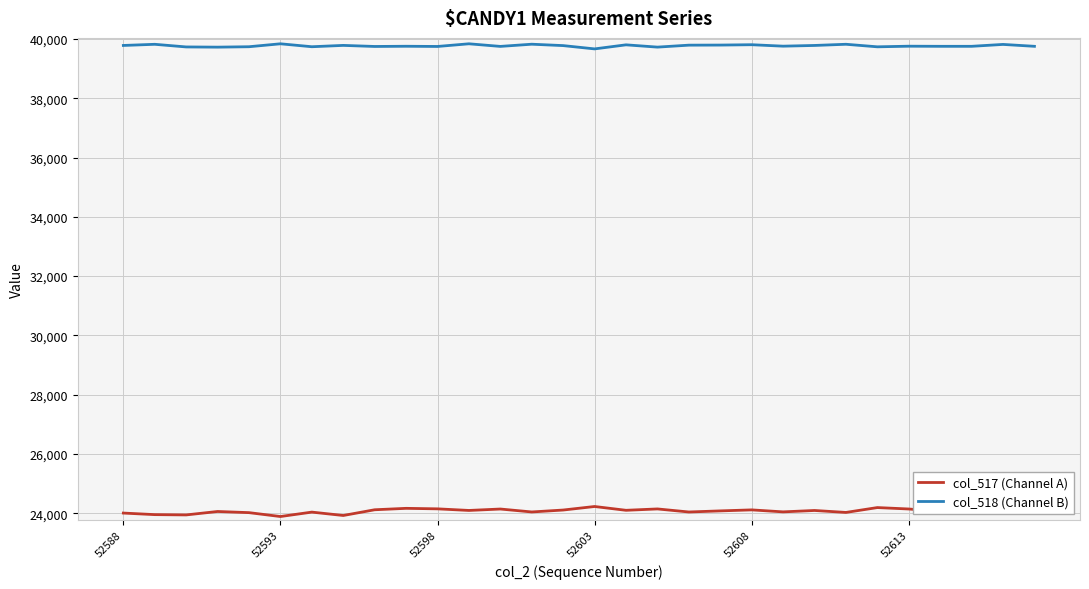

Does the chart display data point markers on the line(s)?

No